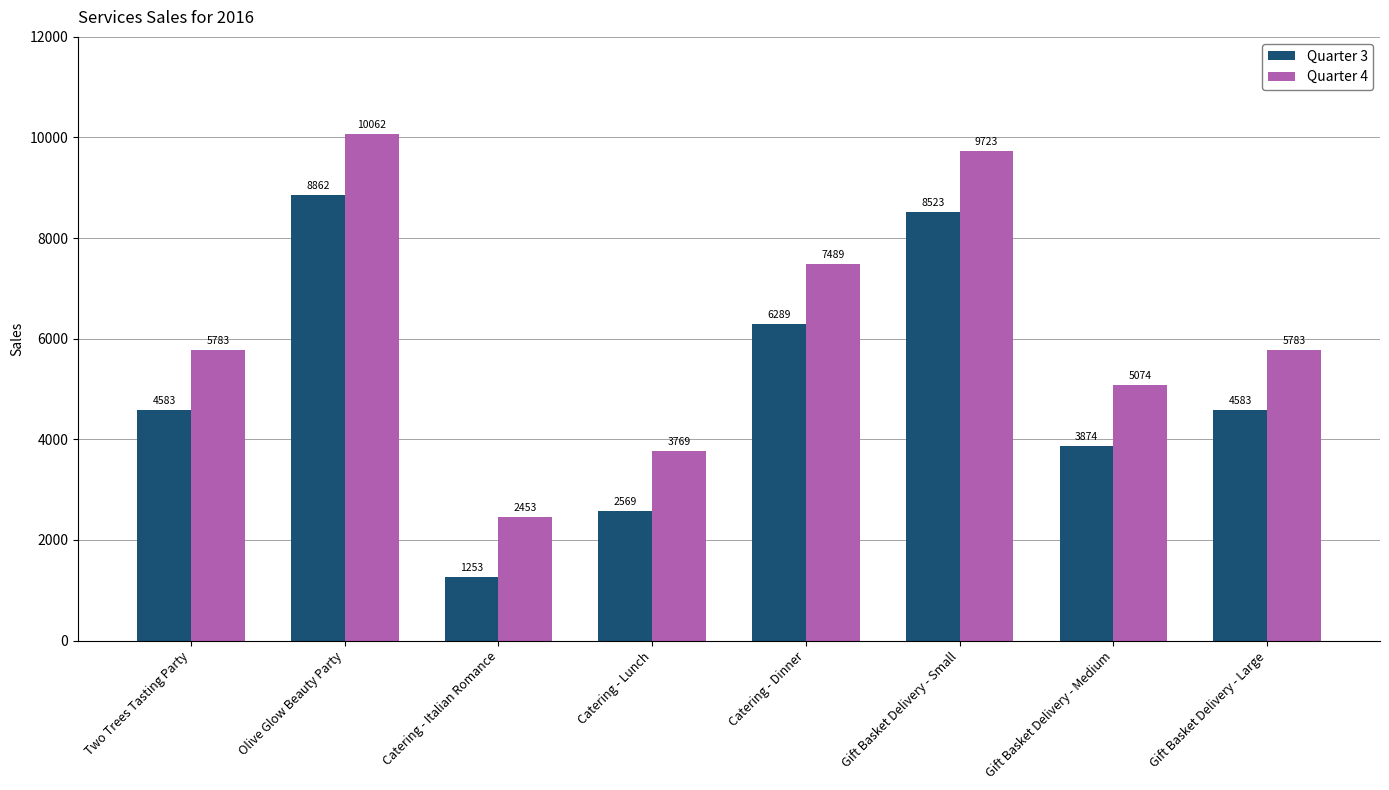

What is the value of the Quarter 3 bar at the 1st from the left?

4583